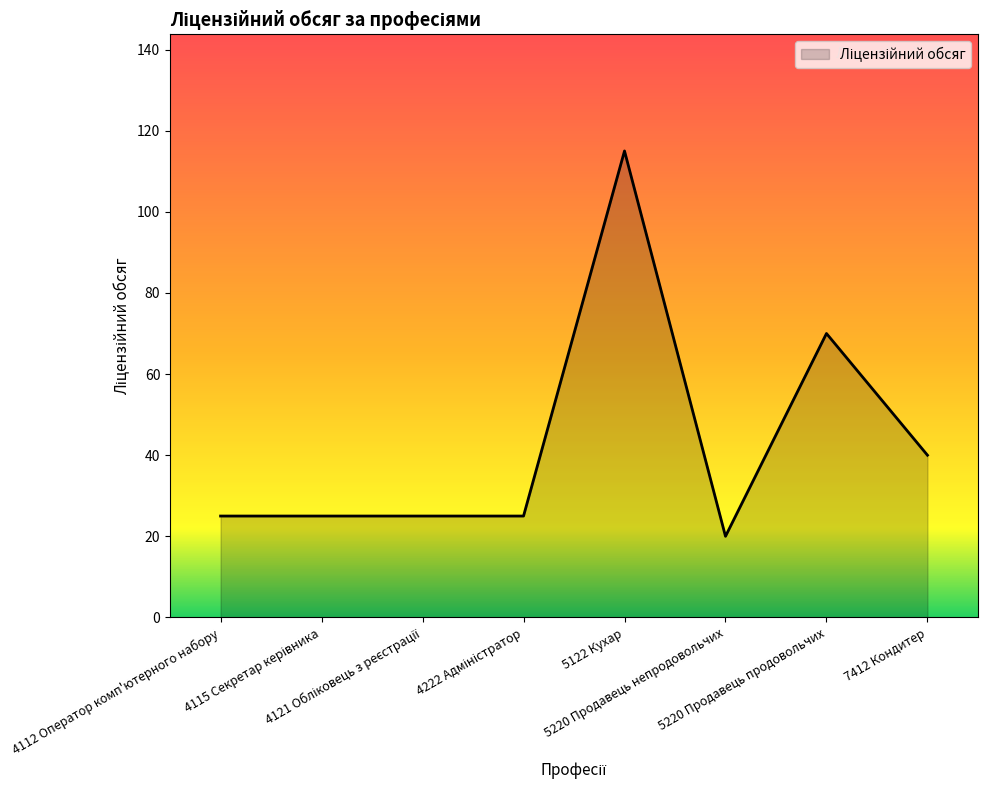

Which category has the lowest value across all series?

5220 Продавець непродовольчих